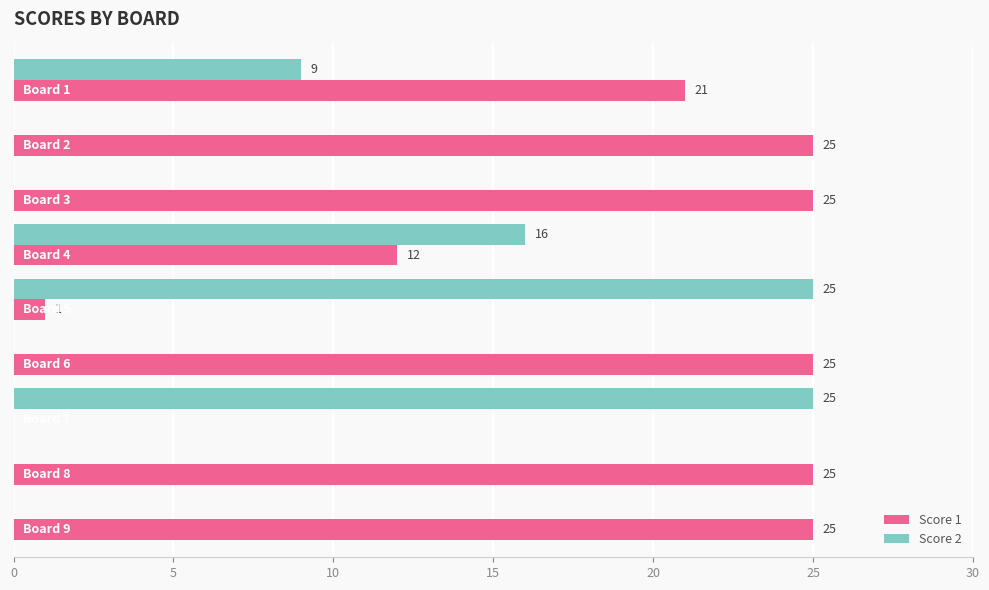

How many Score 1 values are between 12 and 25?

7